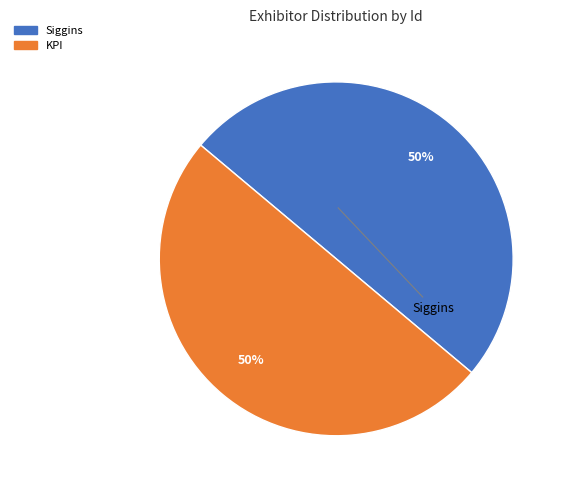

Is it true that KPI is 39% of the pie?

False